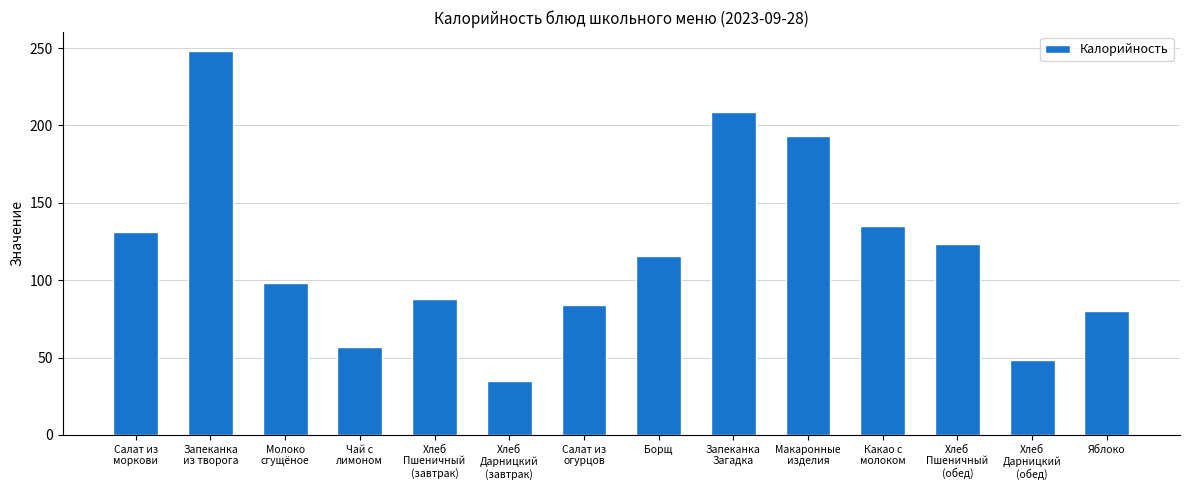

Read the value at Запеканка
из творога.

248.0